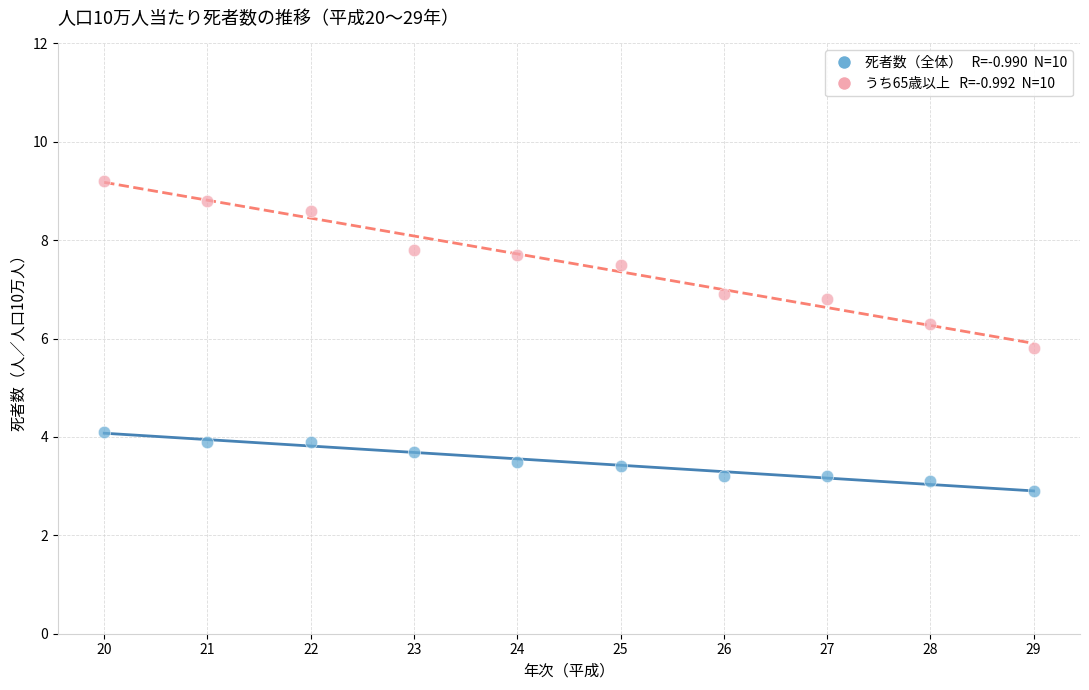

Across all data points, what is the range of X values (max minus min)?

9.0